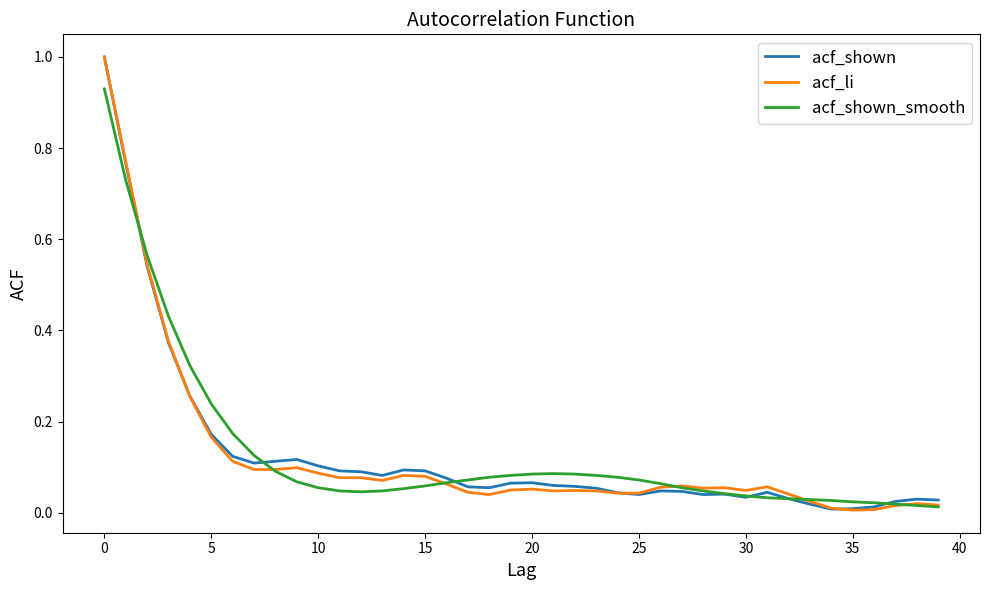

What is the greatest value displayed?

1.0